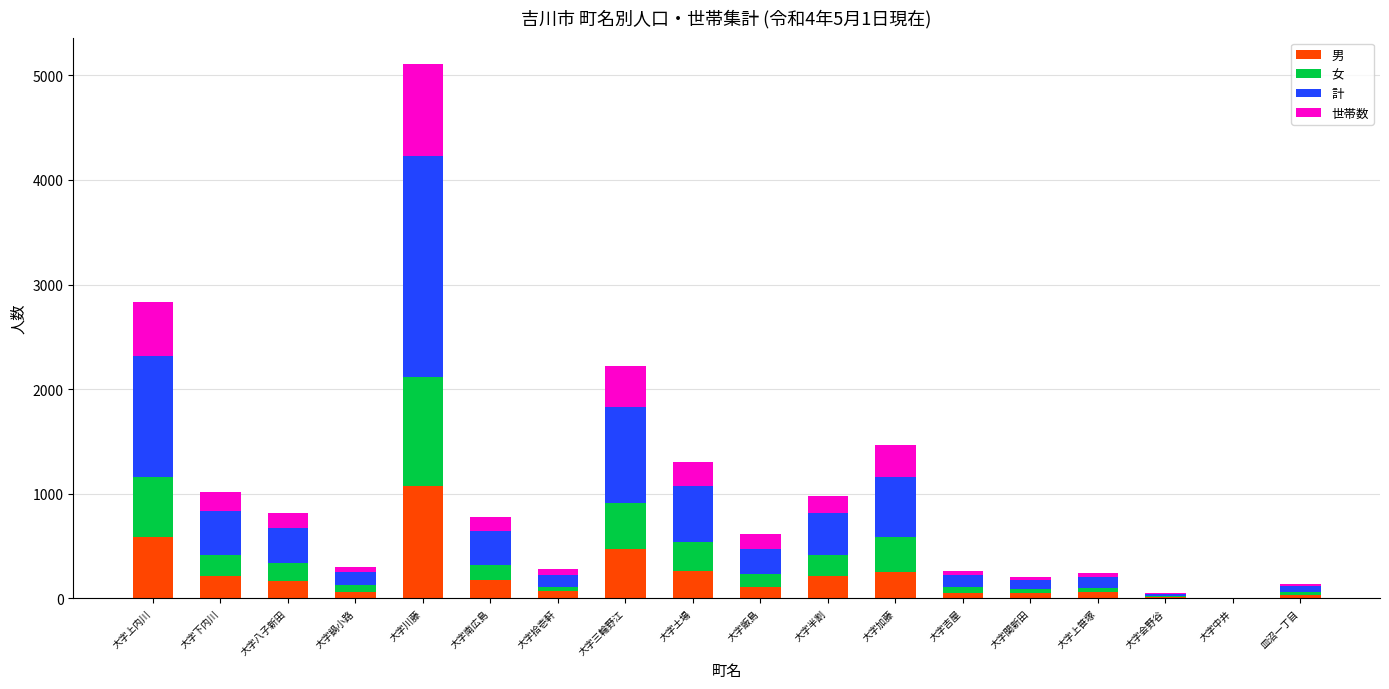

At which category is the sum across all series the highest?

大字川藤